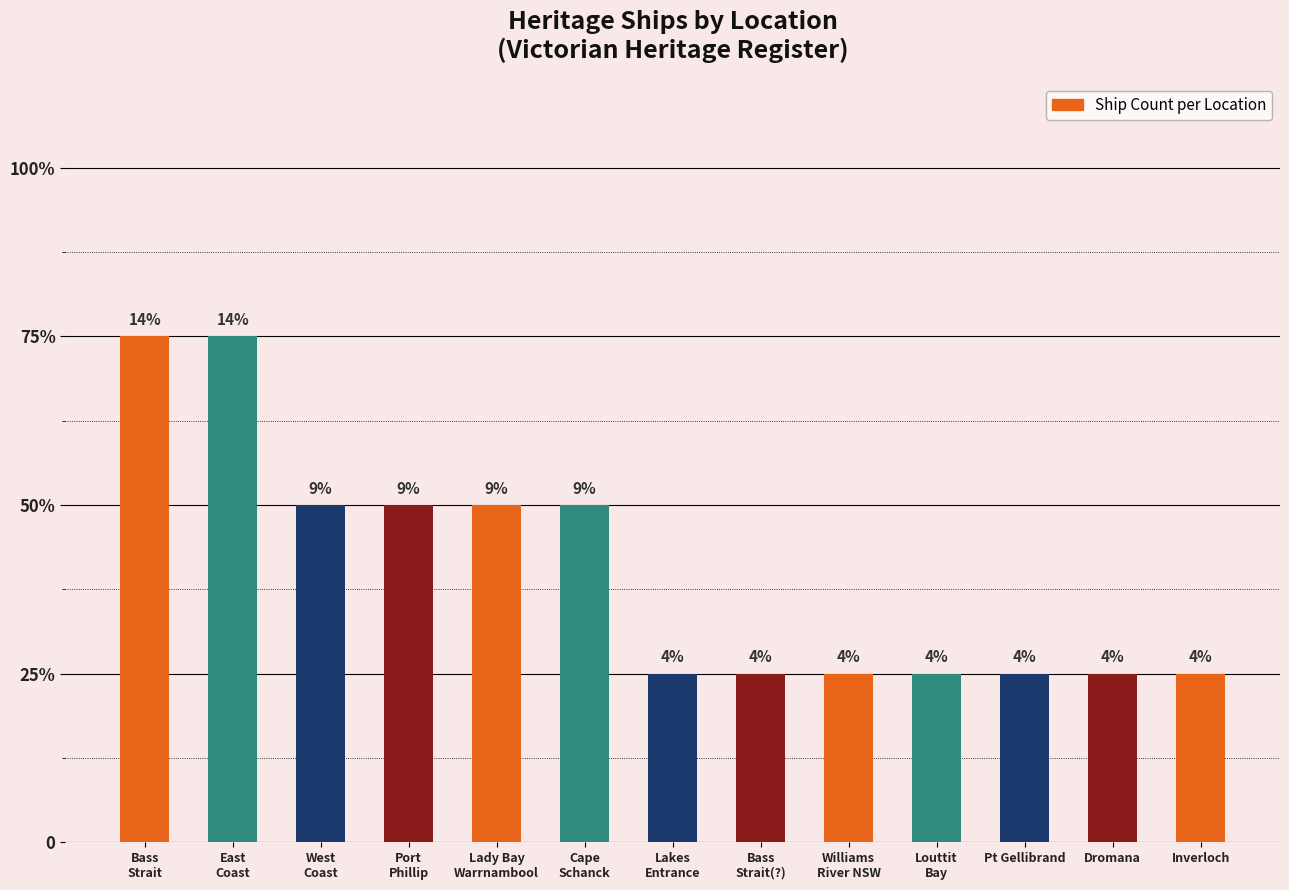

Does the chart contain any negative values?

No